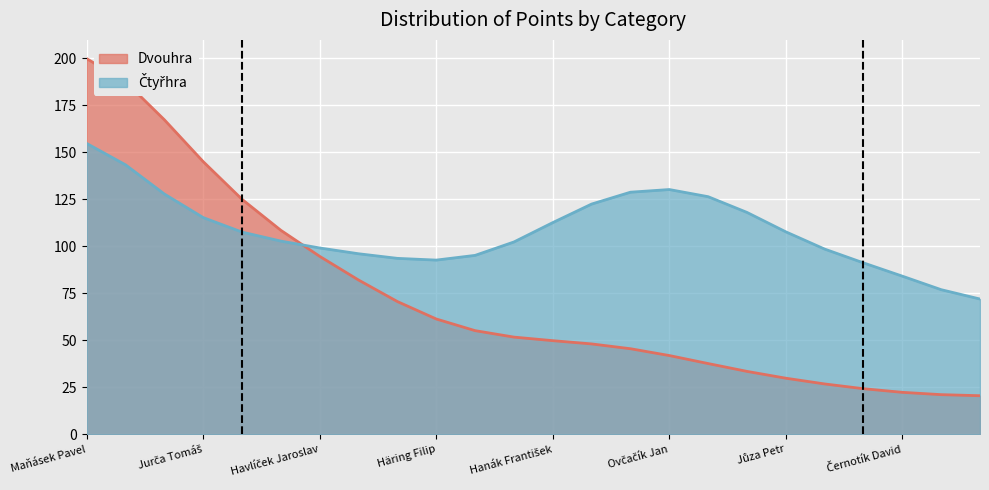

Which series changed the most between Maňásek Pavel and Skoupý Marek?

Dvouhra